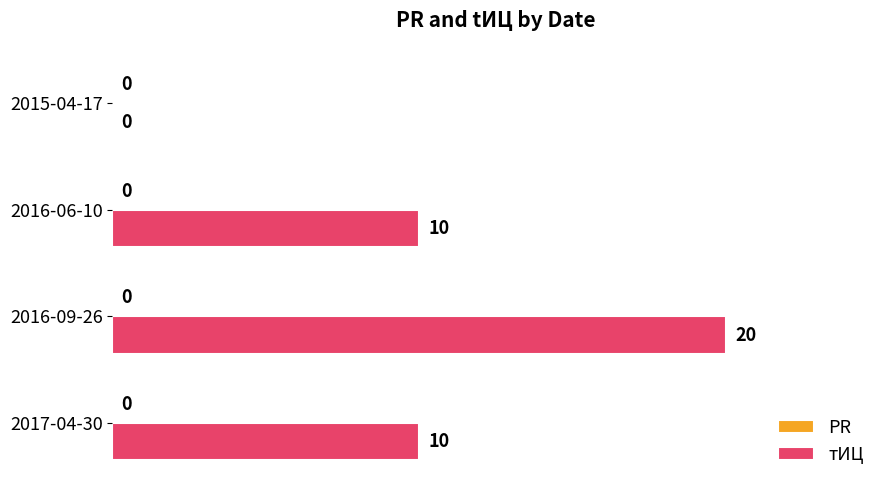

How many values are between 10 and 20?

3